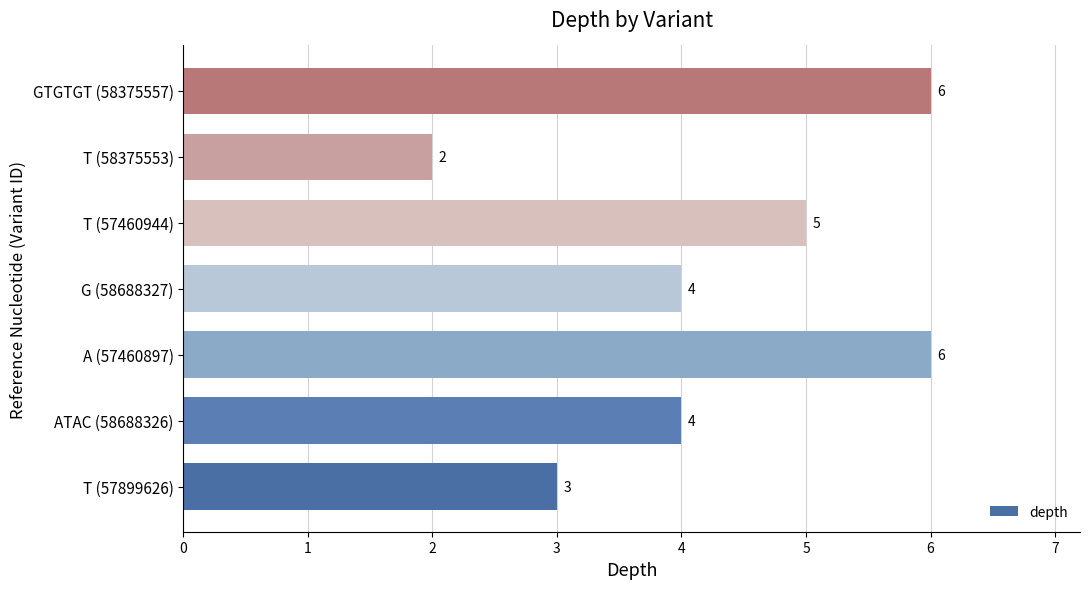

How many data points are less than 4?

2